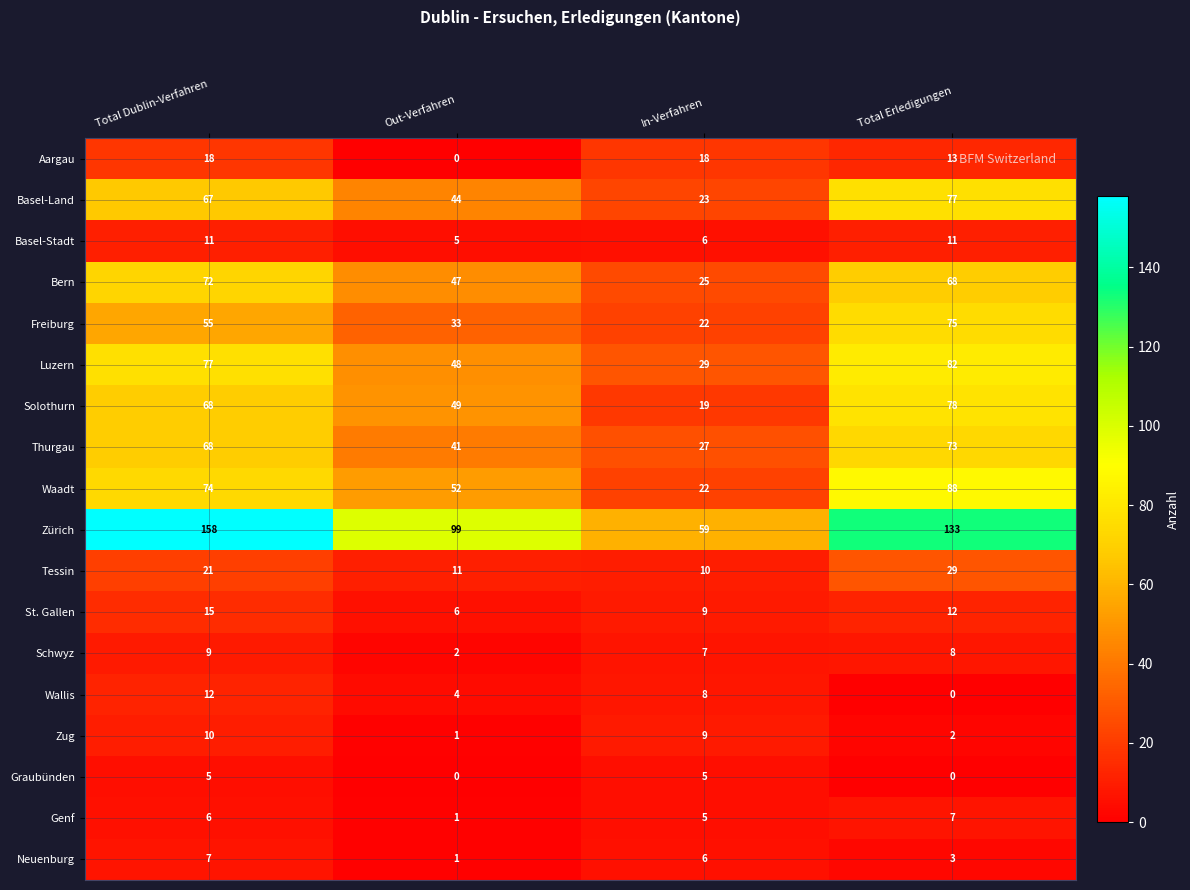

What is the spread (max minus min) of values at In-Verfahren?

54